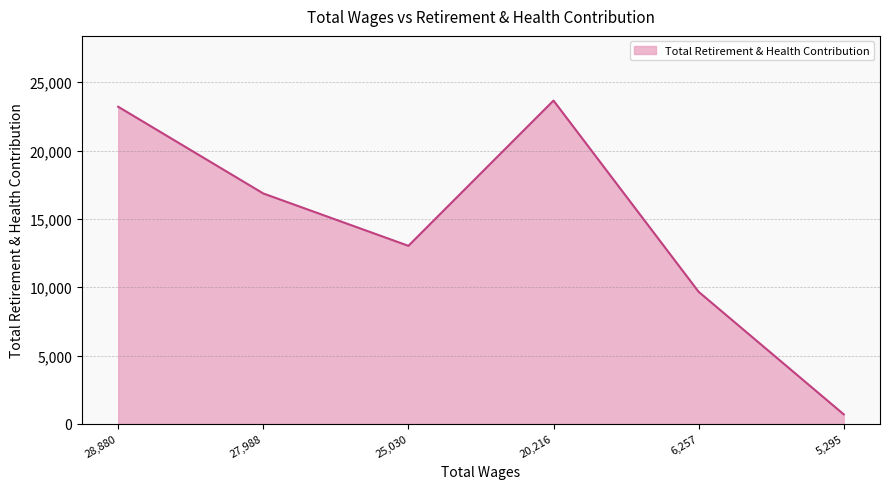

True or false: the data has more than 0 interior local peaks.

True